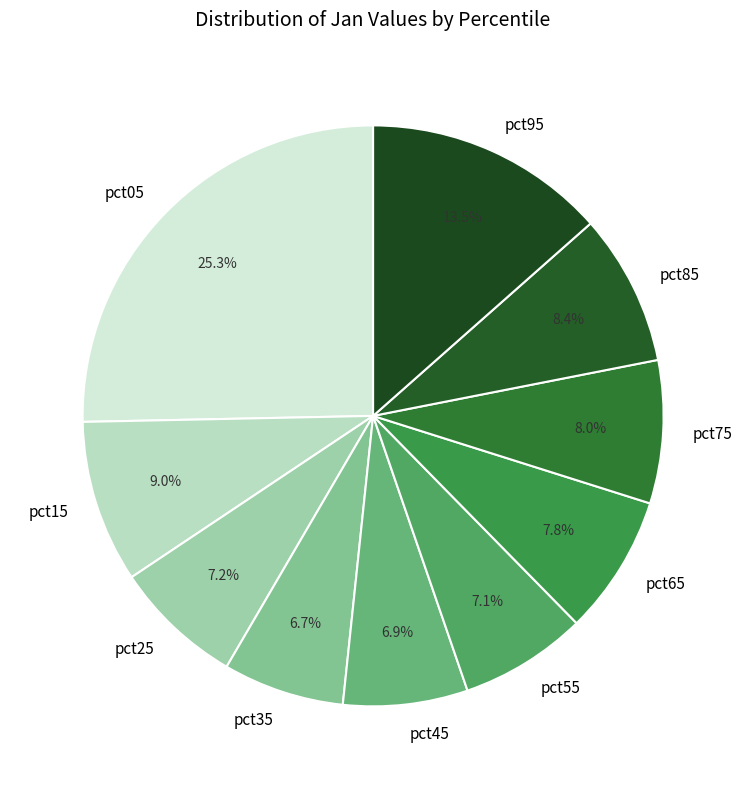

Which category has the biggest portion of the pie?

pct05